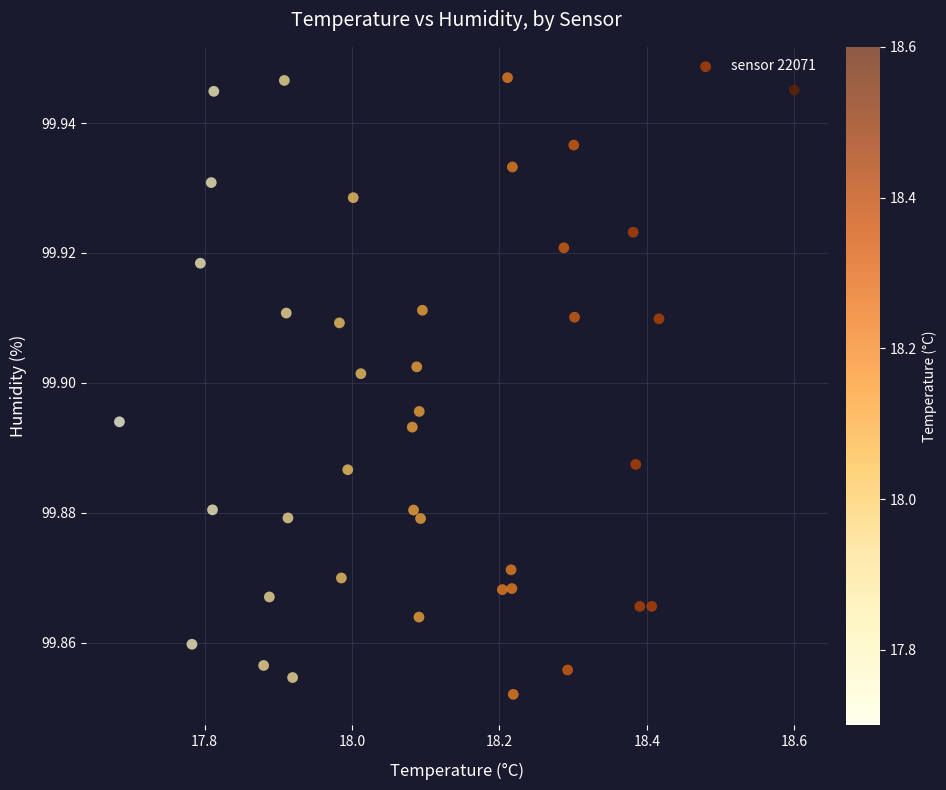

How many points are shown in the scatter plot?

40